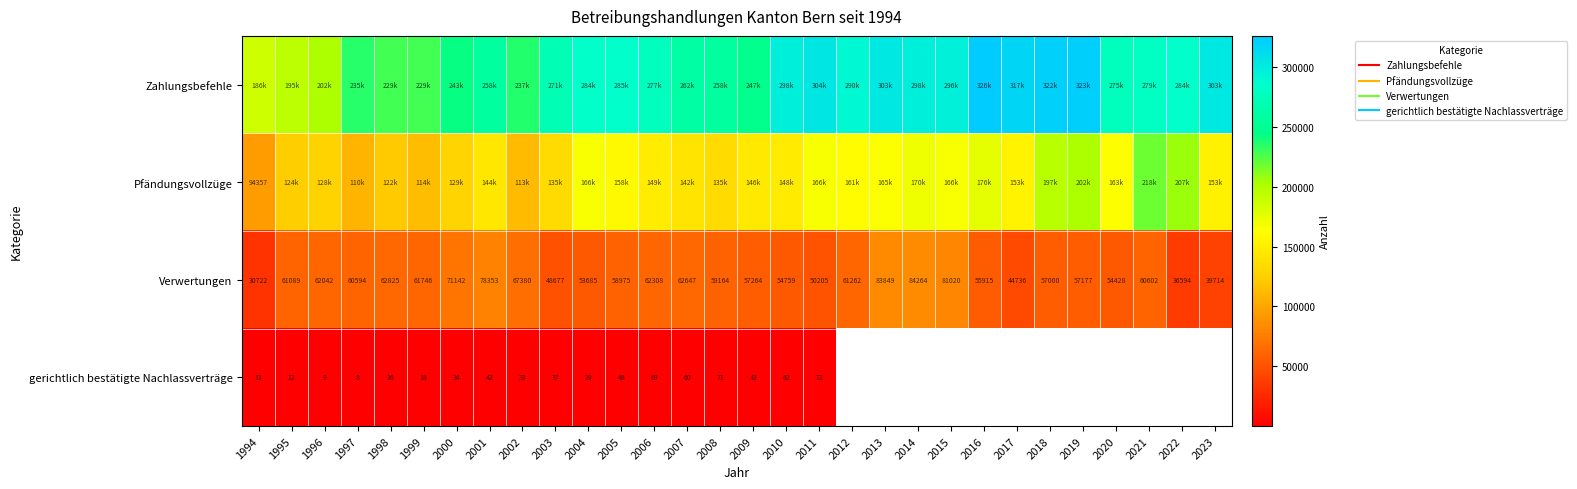

List the series in order of their peak value, lowest first.

gerichtlich bestätigte Nachlassverträge, Verwertungen, Pfändungsvollzüge, Zahlungsbefehle